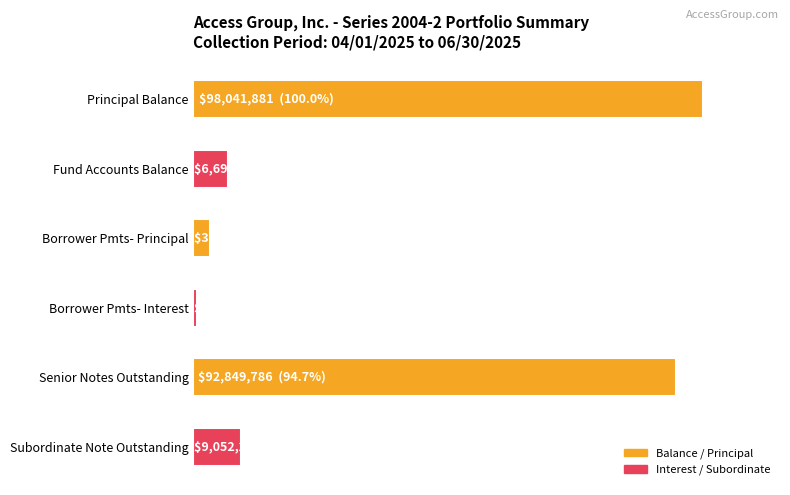

Rank the categories by value from highest to lowest.

Principal Balance, Senior Notes Outstanding, Subordinate Note Outstanding, Fund Accounts Balance, Borrower Pmts- Principal, Borrower Pmts- Interest